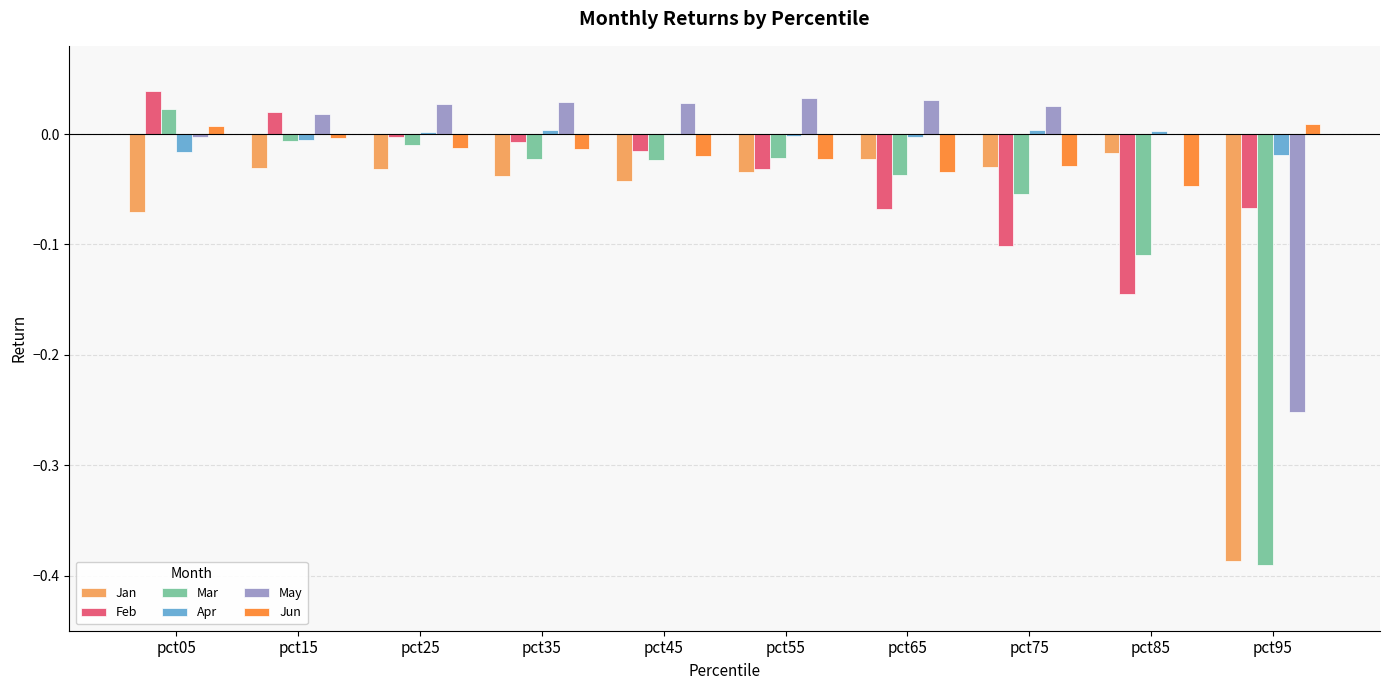

At which label does Mar reach its peak?

pct05